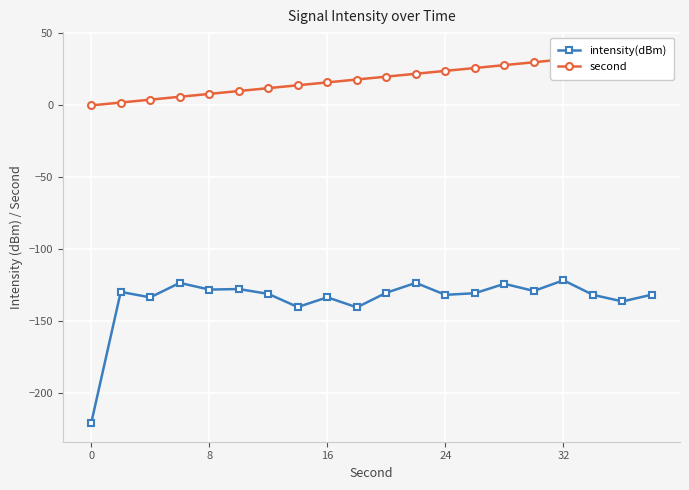

What are all the series names shown in the legend?

intensity(dBm), second